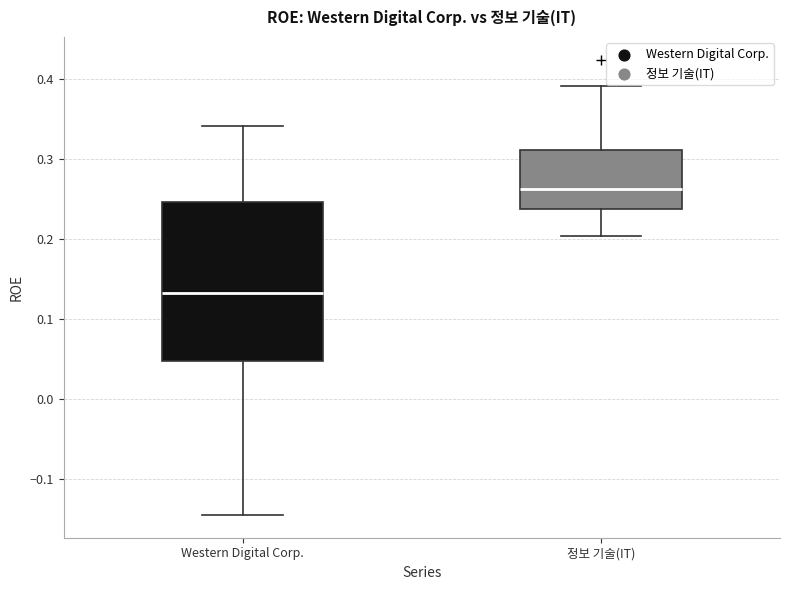

Reading left to right, read every box against the y-axis: the position of its median line, the range the box covers, and the ends of its whiskers. The values are not printed on the chart, so give them approximately, as read against the axis.

Western Digital Corp.: median 0.13, box 0.05 to 0.25, whiskers -0.15 to 0.34
정보 기술(IT): median 0.26, box 0.24 to 0.31, whiskers 0.20 to 0.39